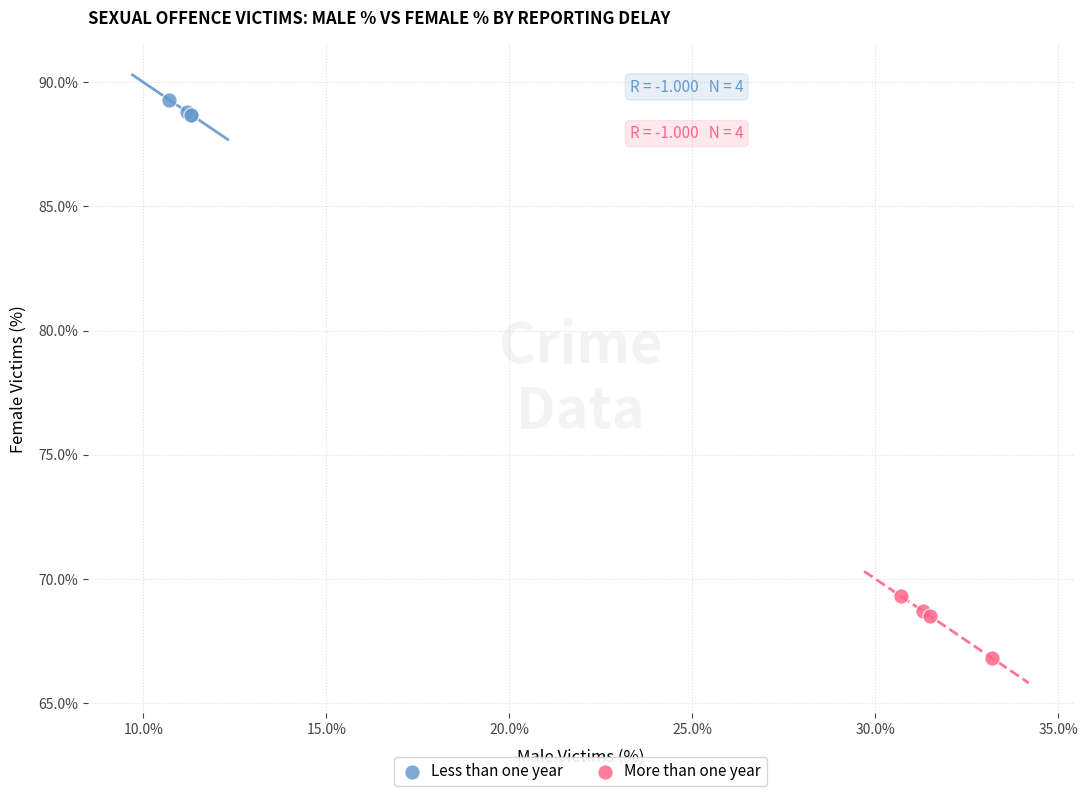

What are all the series names shown in the legend?

Less than one year, More than one year